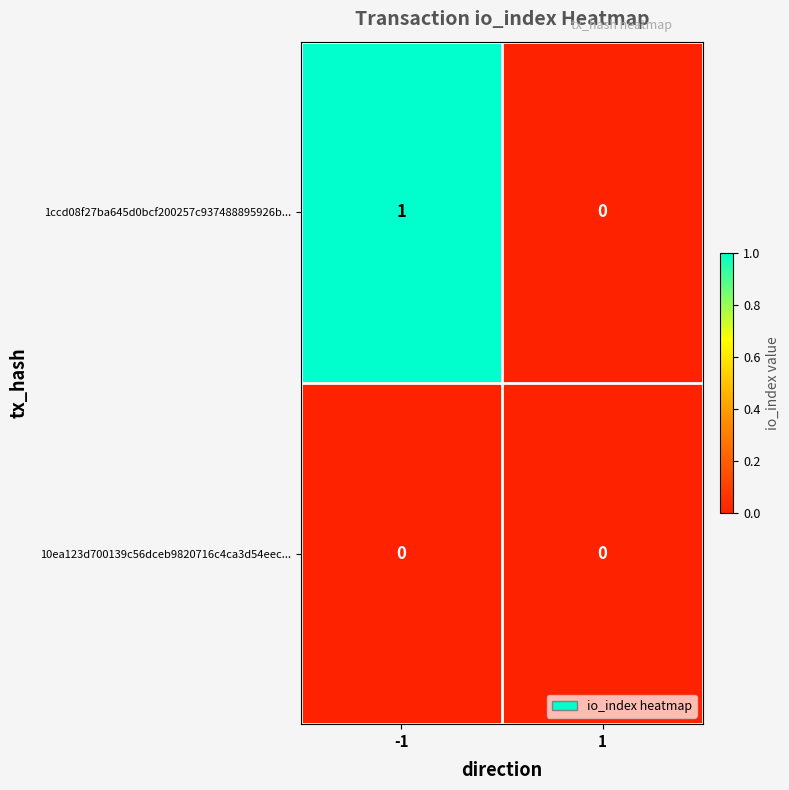

Which series changed the most between -1 and 1?

1ccd08f27ba645d0bcf200257c937488895926b...